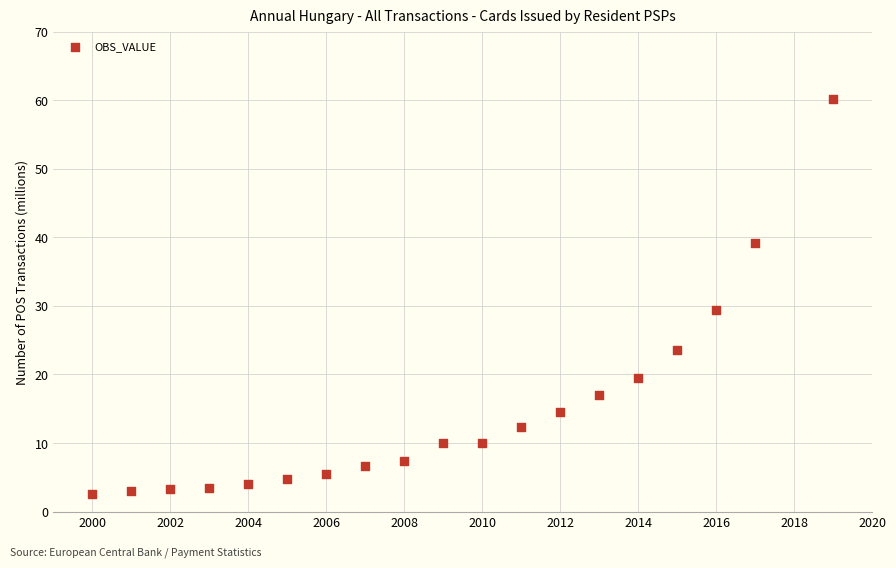

What Y value in the scatter plot is closest to 31?

29.4